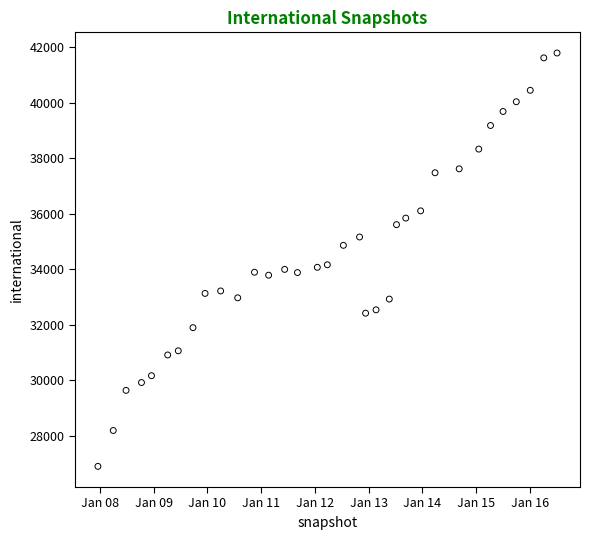

What is the range of X values (max minus min)?

3120